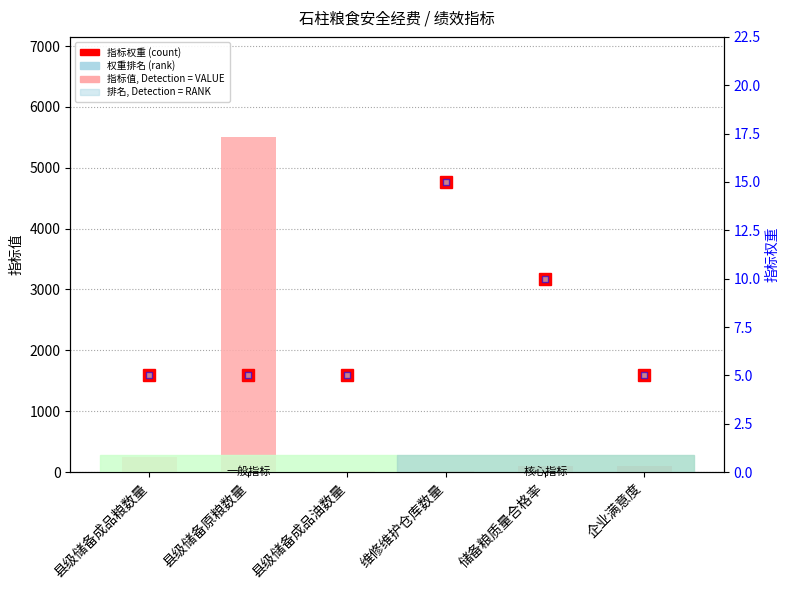

Does the chart contain stacked bars?

No